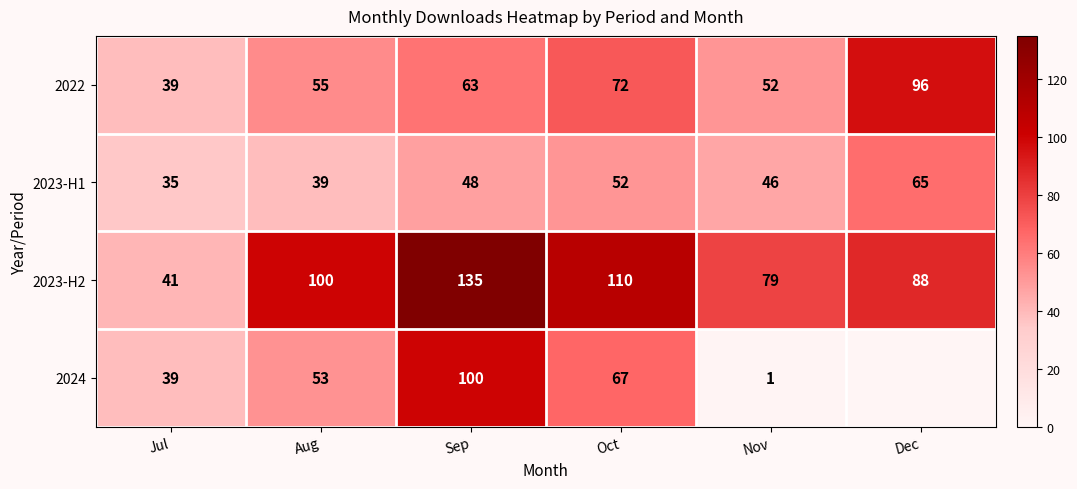

Is the value of 2022 at Dec greater than the value of 2023-H2 at Oct?

No